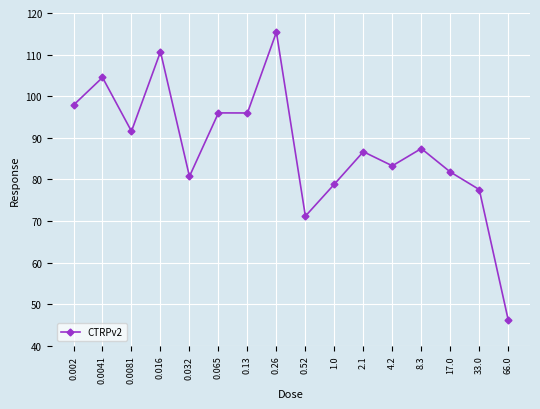

Reading left to right, what are all the values shown in this chart?

97.9	104.5	91.6	110.7	80.7	96.0	96.0	115.4	71.2	78.9	86.7	83.3	87.4	81.8	77.6	46.2